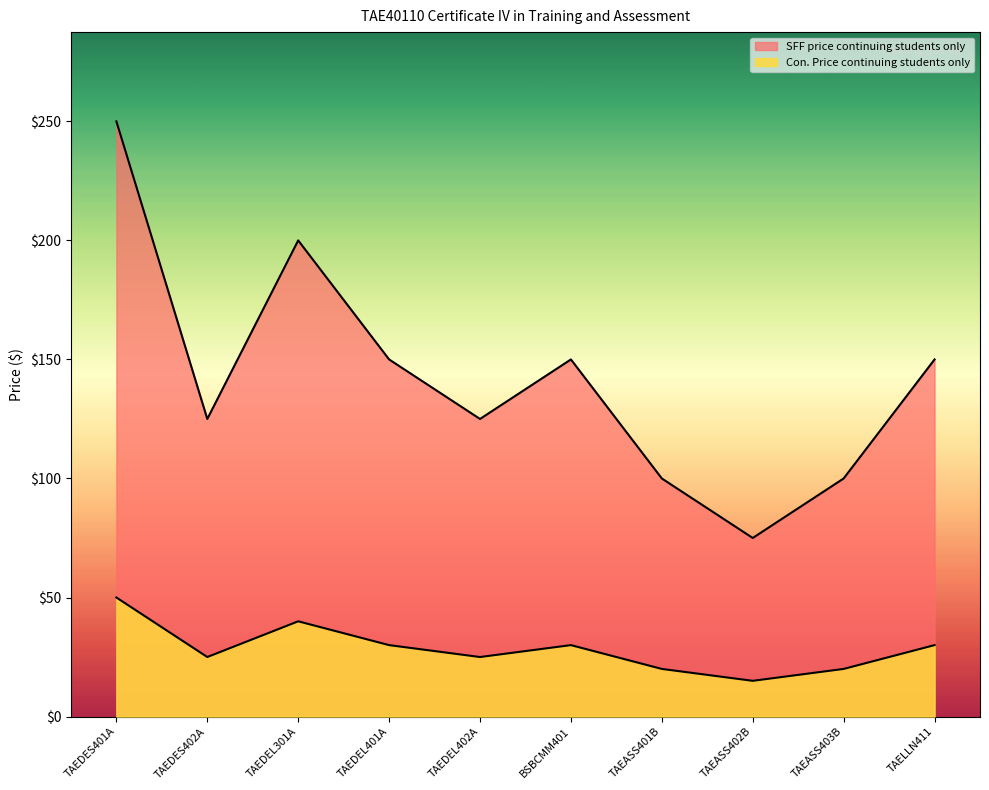

Which label corresponds to the smallest value in the chart?

TAEASS402B